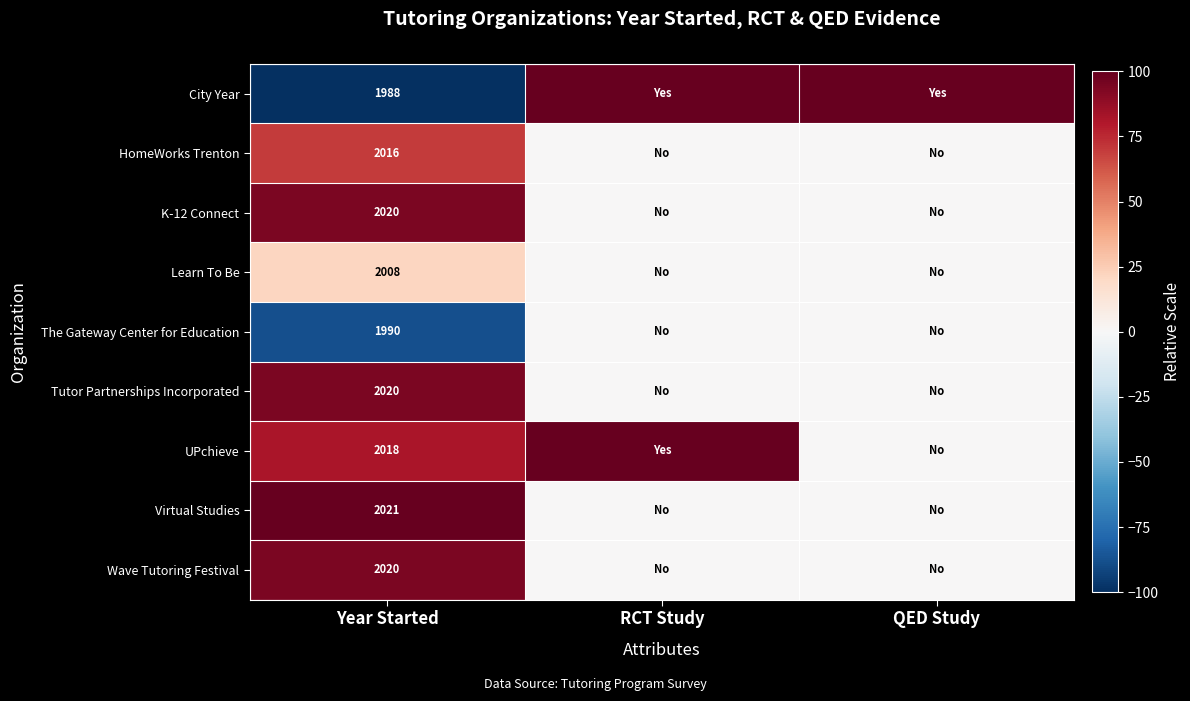

What is the spread (max minus min) of values at QED Study?

100.0